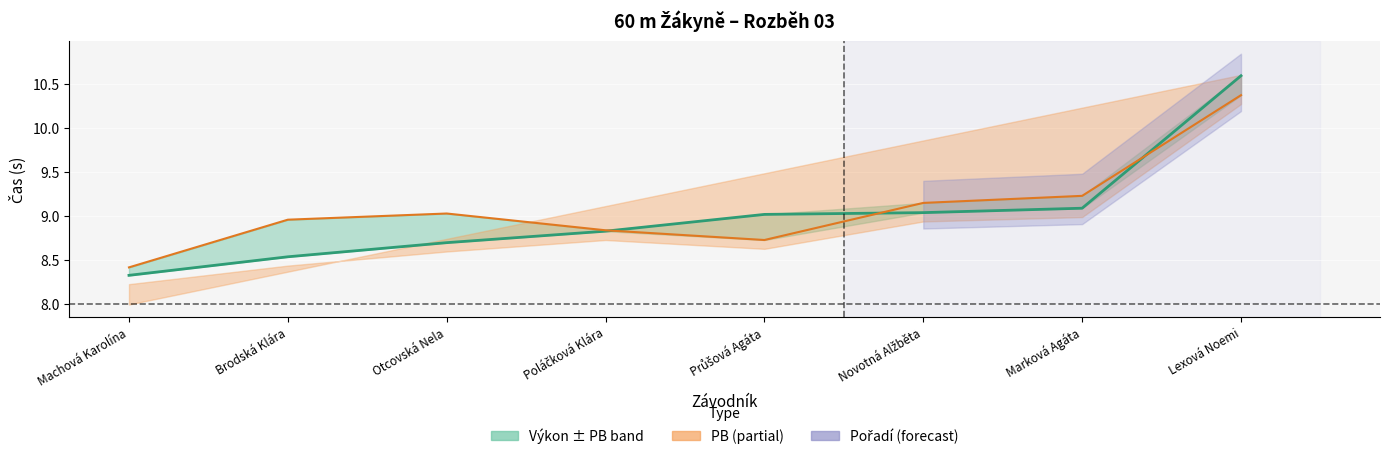

Reading right to left, transcribe all the data shown in this chart.

10.6	9.1	9.0	9.0	8.8	8.7	8.5	8.3